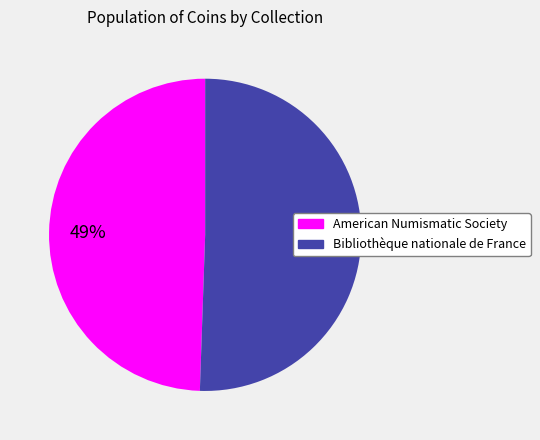

To the nearest percent, what is the combined percentage of Bibliothèque nationale de France and American Numismatic Society?

100%